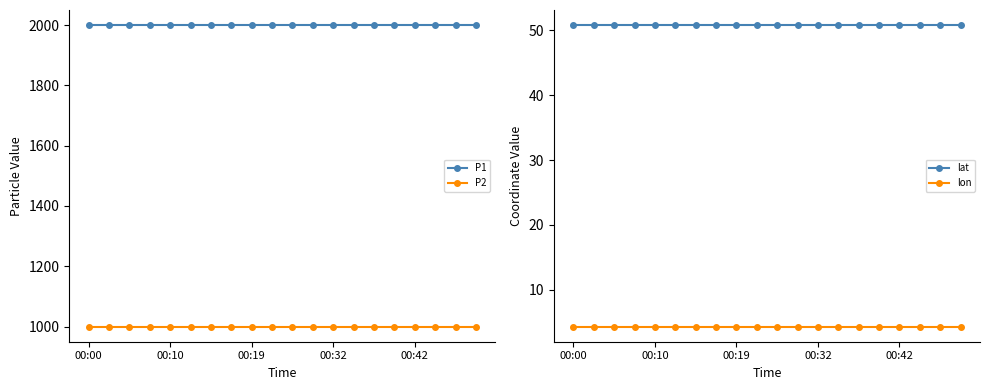

Which series has the largest range (max minus min)?

P1